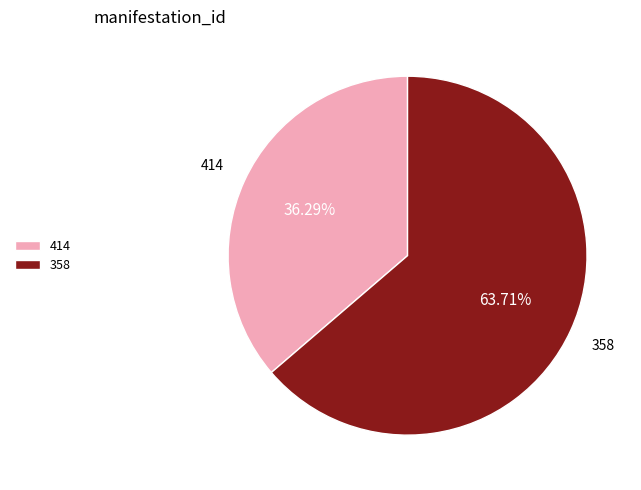

Which category has the biggest portion of the pie?

358